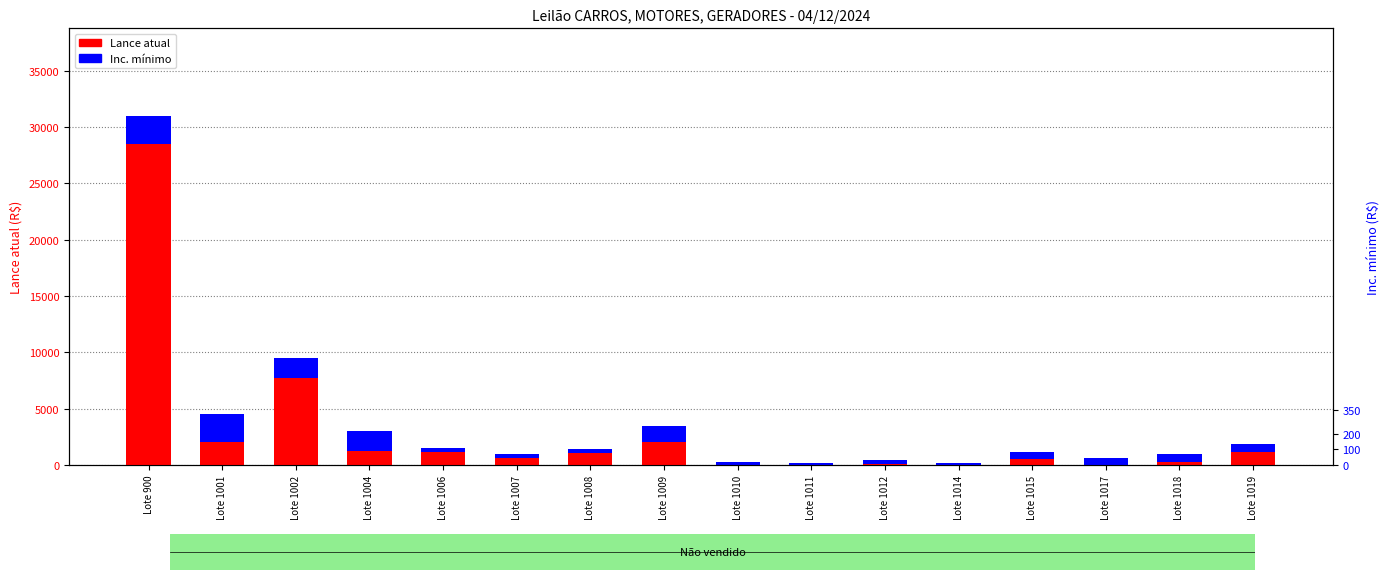

True or false: Lance atual has a value of 418.0 at Lote 1010.

False